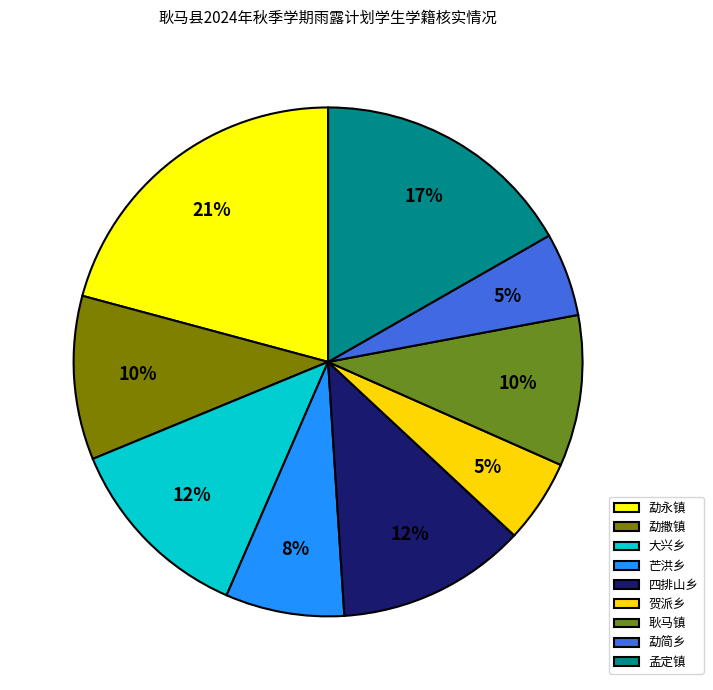

Is 孟定镇 the majority of the pie?

No